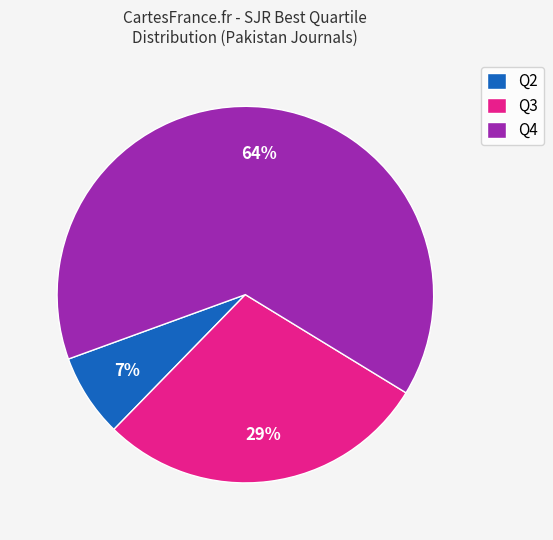

What is the smallest slice in the pie chart?

Q2